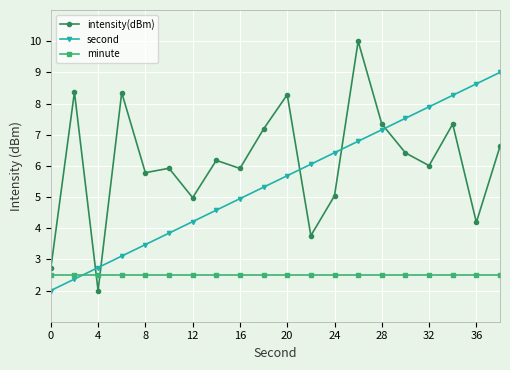

What are all the series names shown in the legend?

intensity(dBm), second, minute